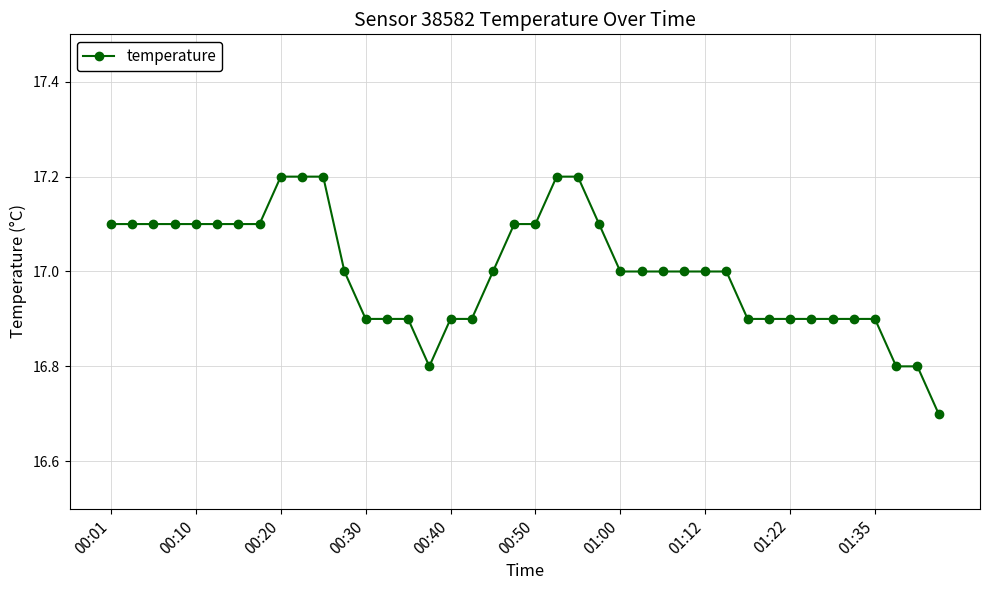

What is the difference between the second highest and minimum values?

0.5